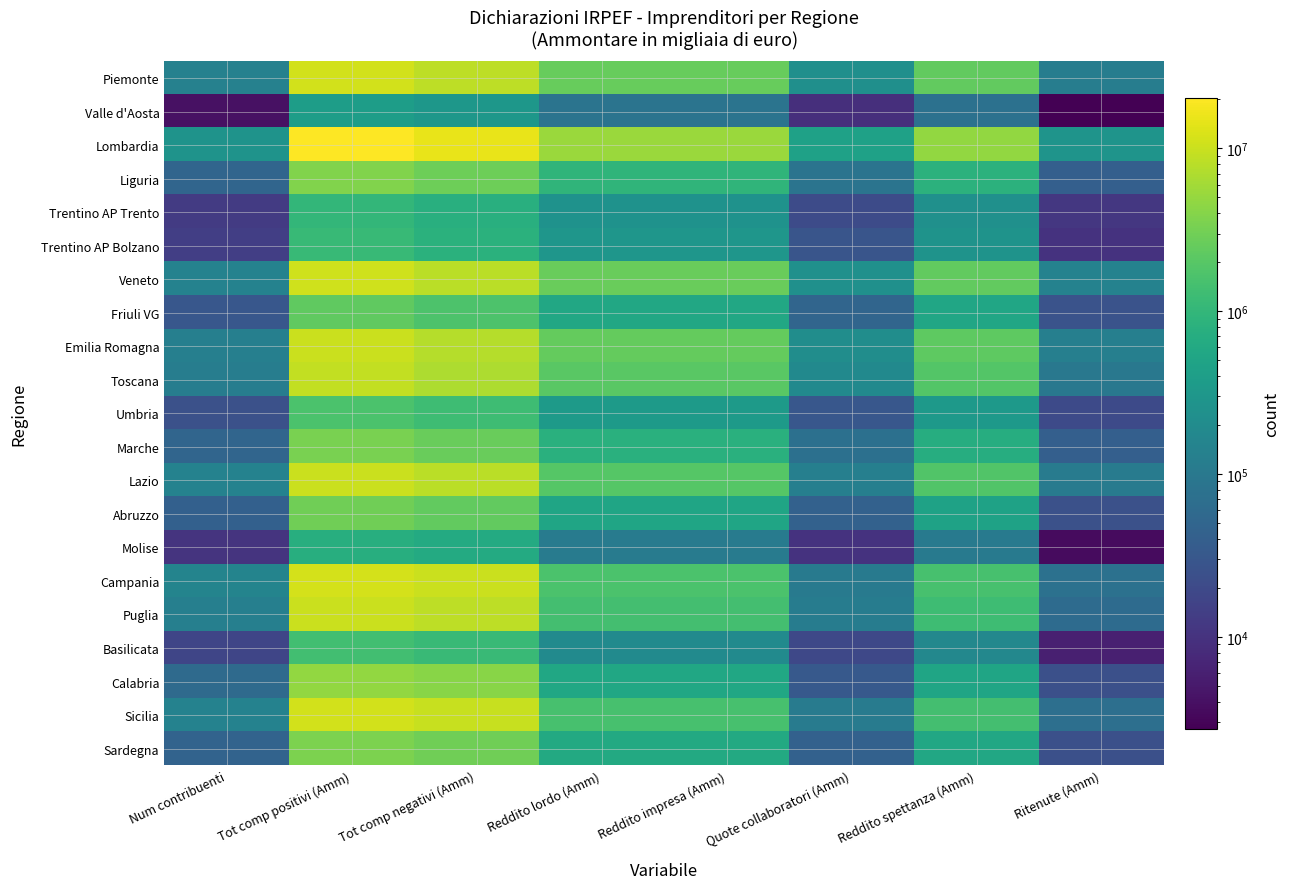

Between Reddito lordo (Amm) and Tot comp negativi (Amm), which is larger?

Tot comp negativi (Amm)